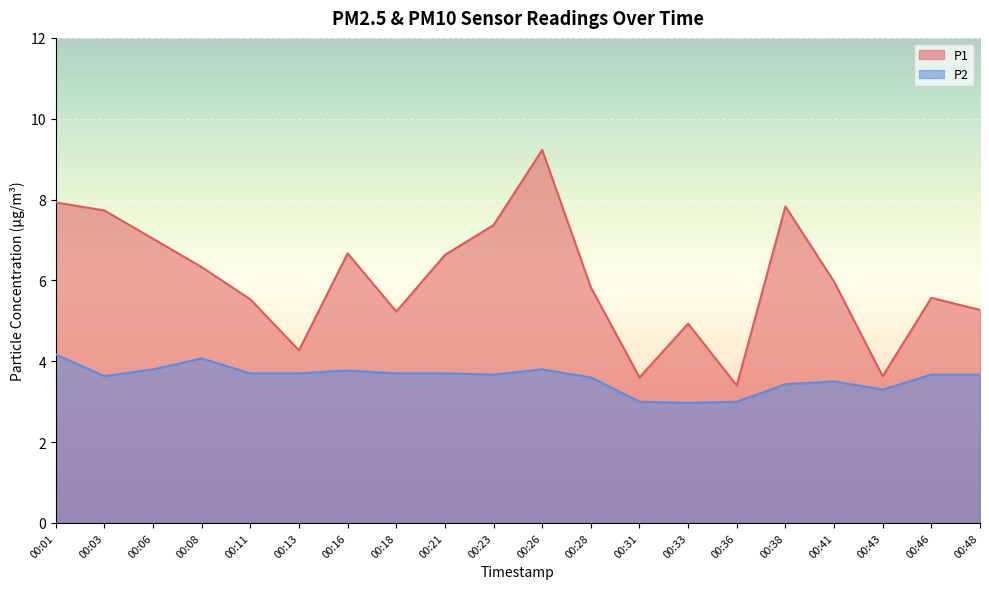

Does the chart display data point markers on the line(s)?

No